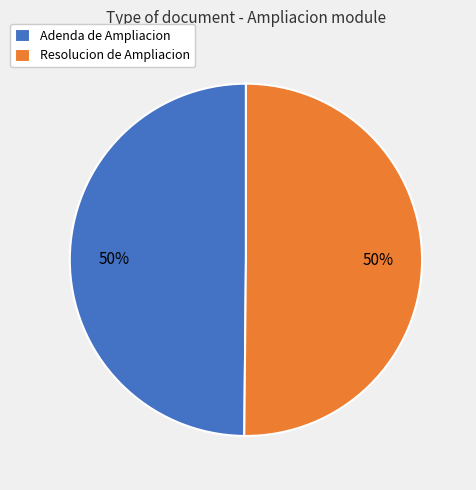

What is the ratio of the value at Resolucion de Ampliacion to the value at Adenda de Ampliacion?

1.0